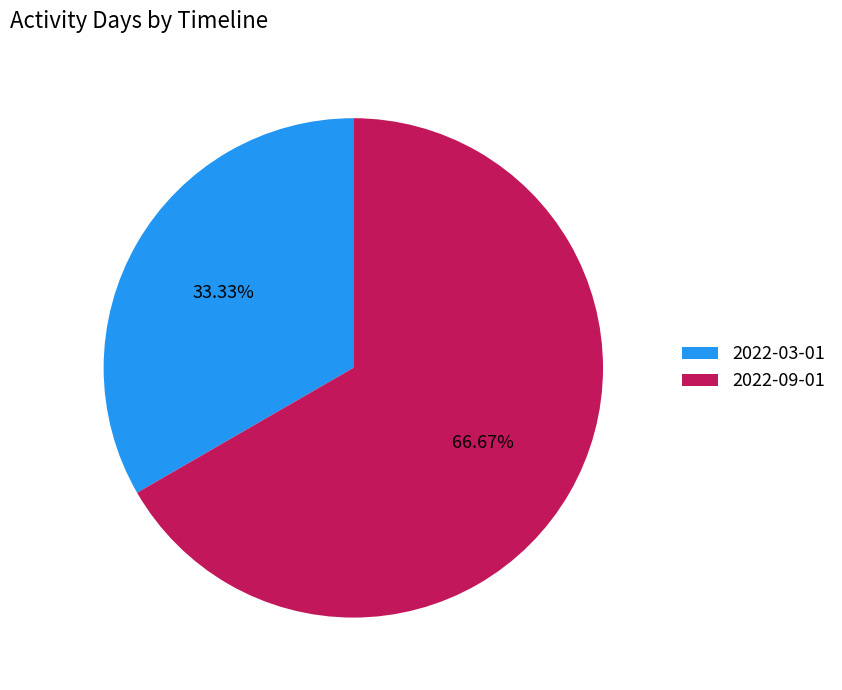

Count the number of slices in the pie.

2